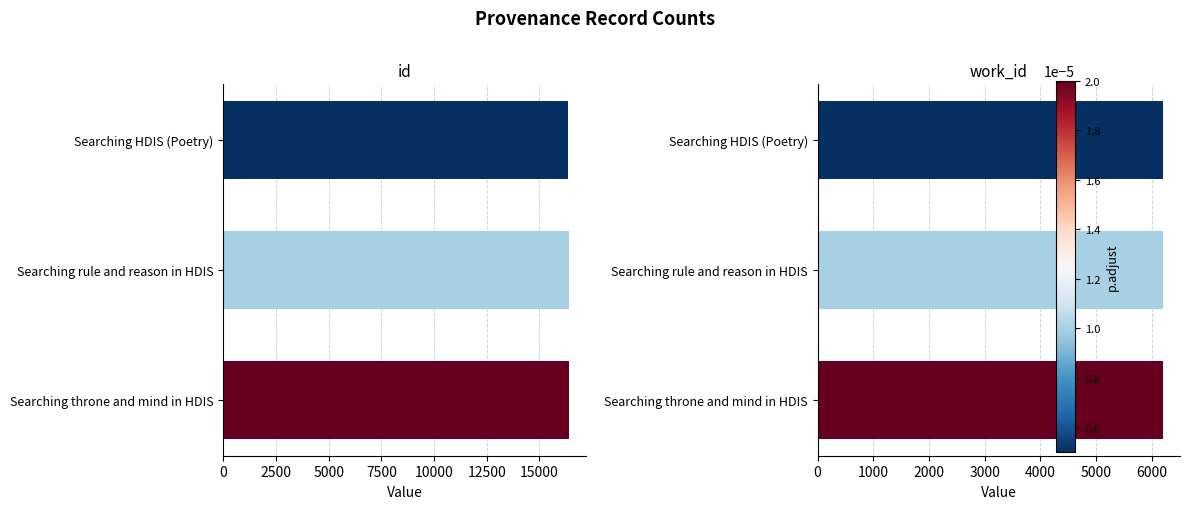

How many groups of bars are there?

3